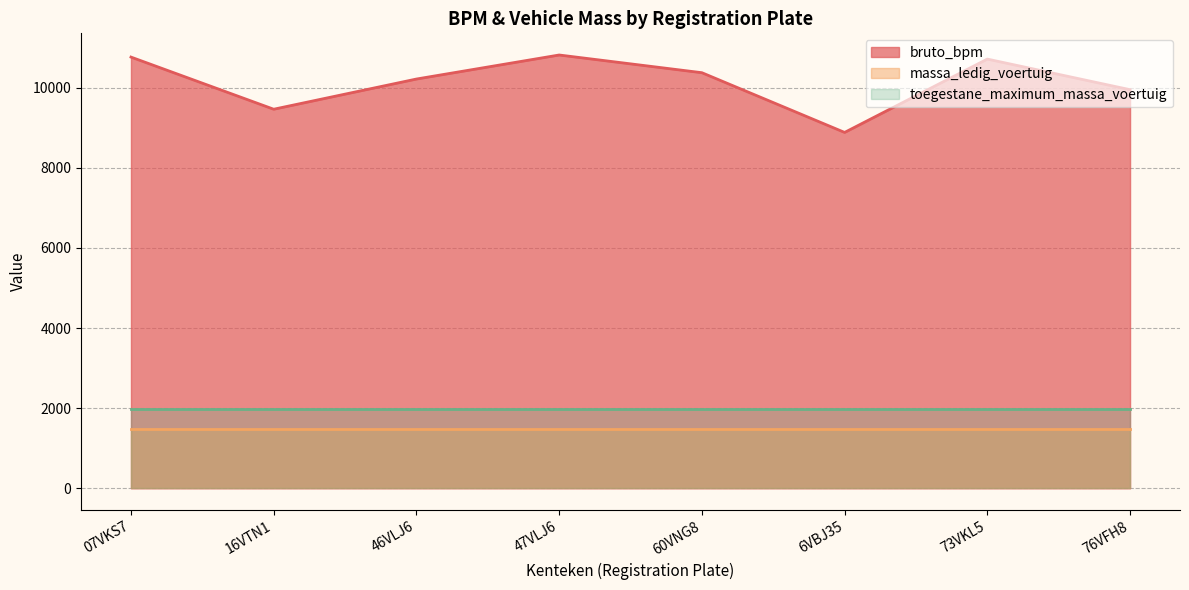

True or false: the data shows 15513 at 47VLJ6.

False